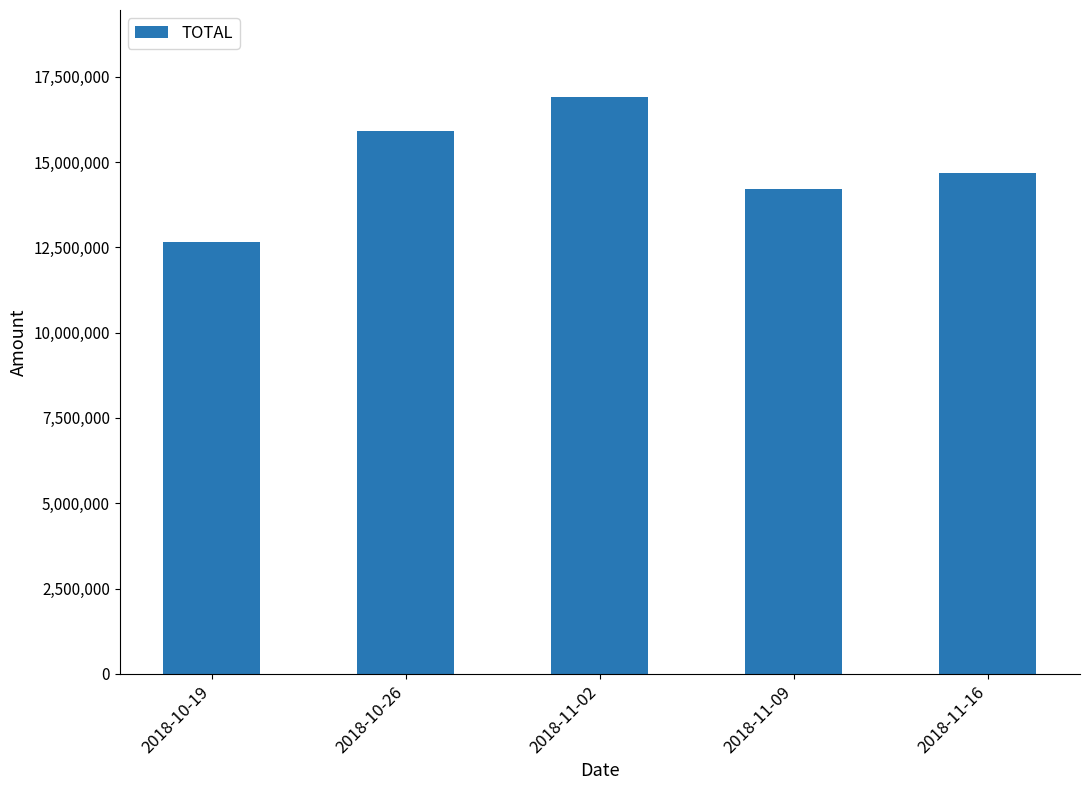

What is the sum of all values?

74336021